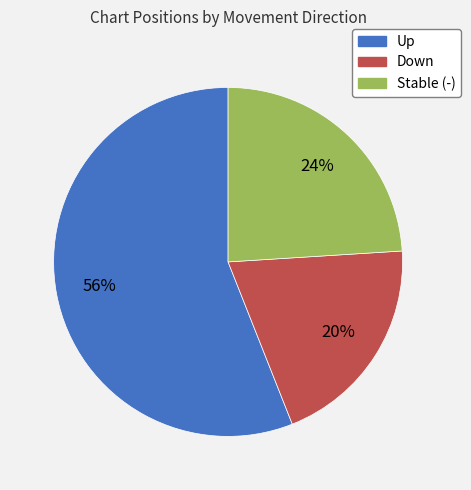

How many slices are in this pie chart?

3